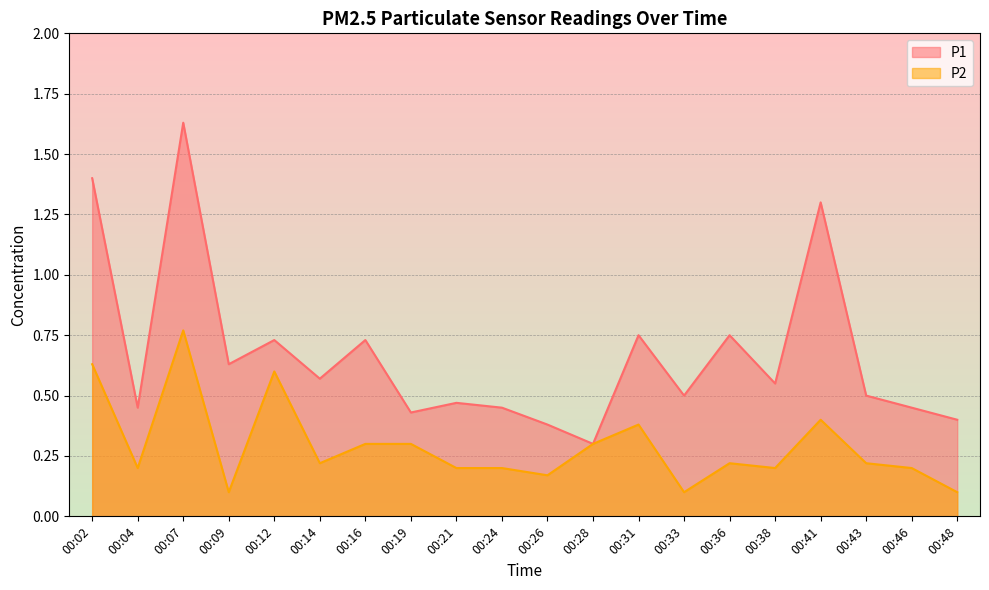

True or false: P2 and P1 cross at least once.

False